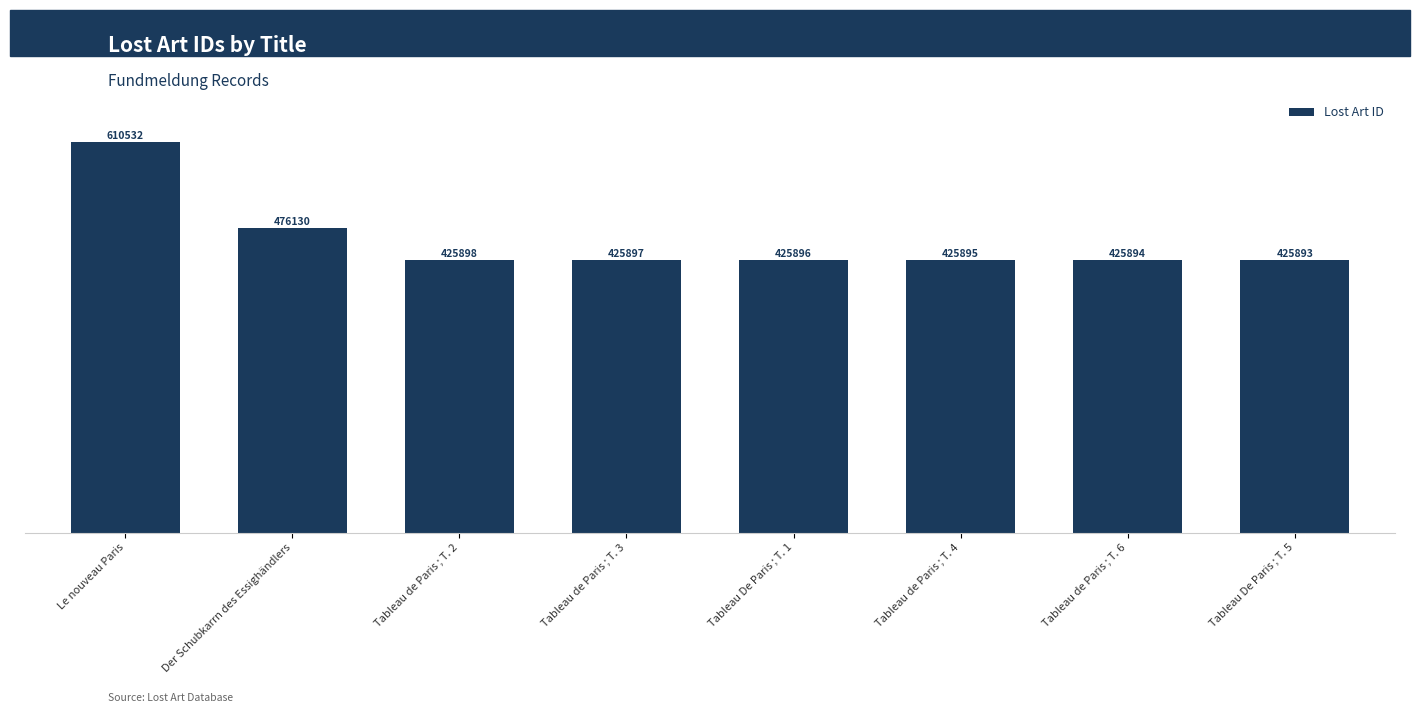

How many bars are there in total?

8